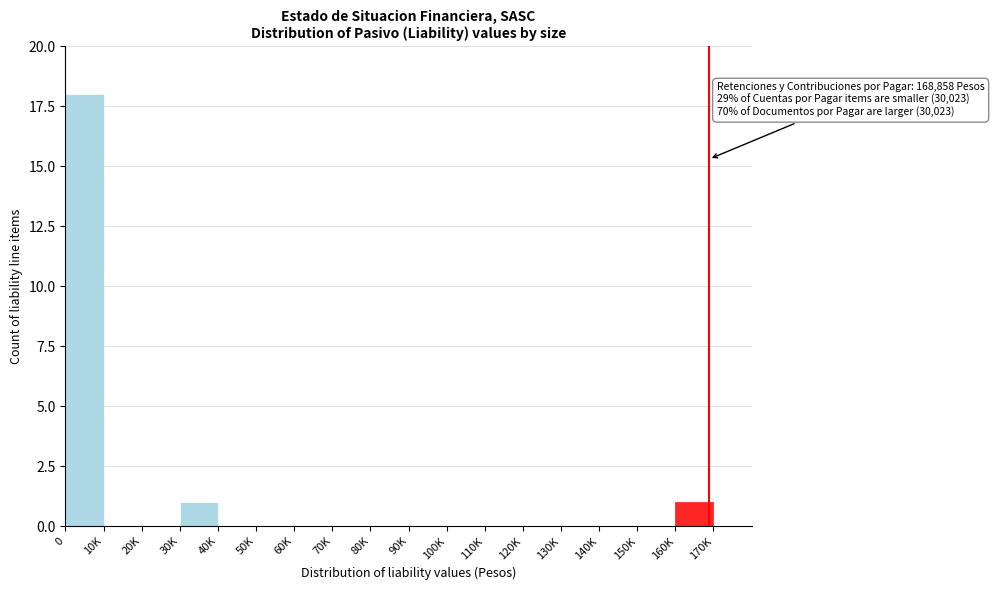

Reading left to right, transcribe all the data shown in this chart.

0=18	10K=0	20K=0	30K=1	40K=0	50K=0	60K=0	70K=0	80K=0	90K=0	100K=0	110K=0	120K=0	130K=0	140K=0	150K=0	160K=1	170K=0